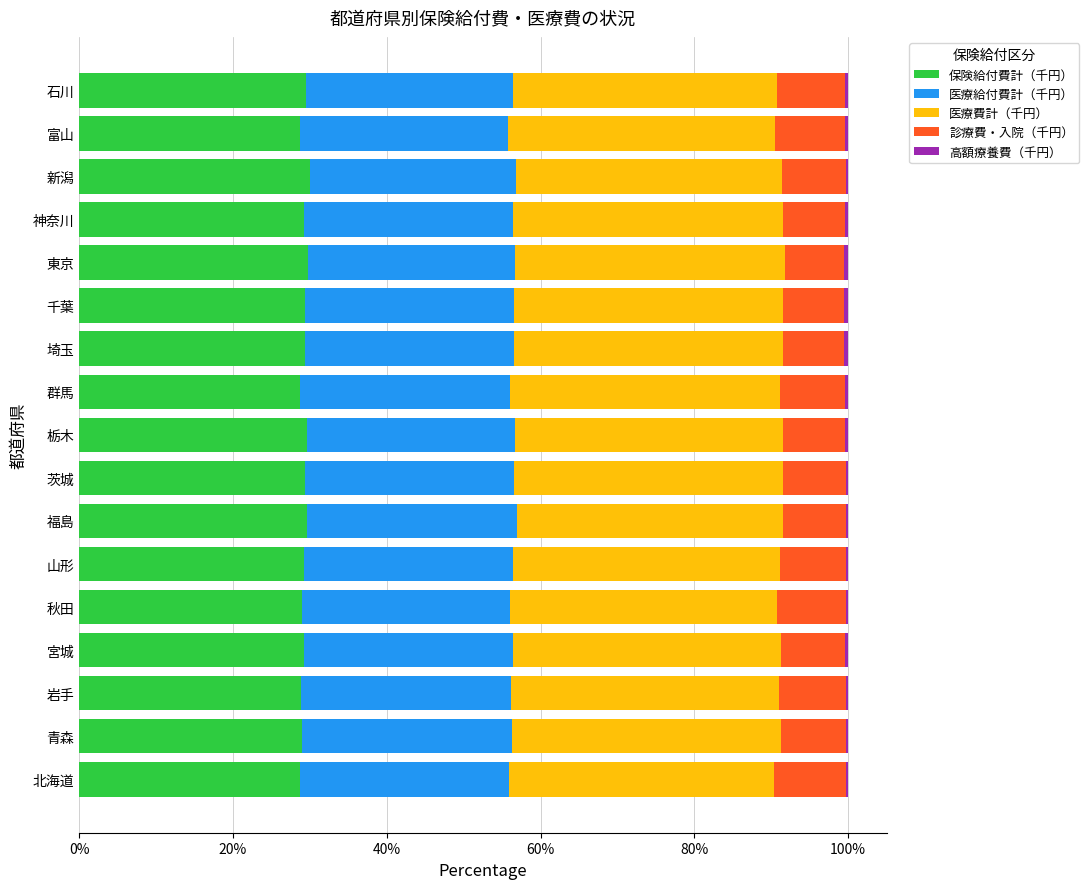

The value of 保険給付費計（千円） at 栃木 is 29.6. True or false?

True